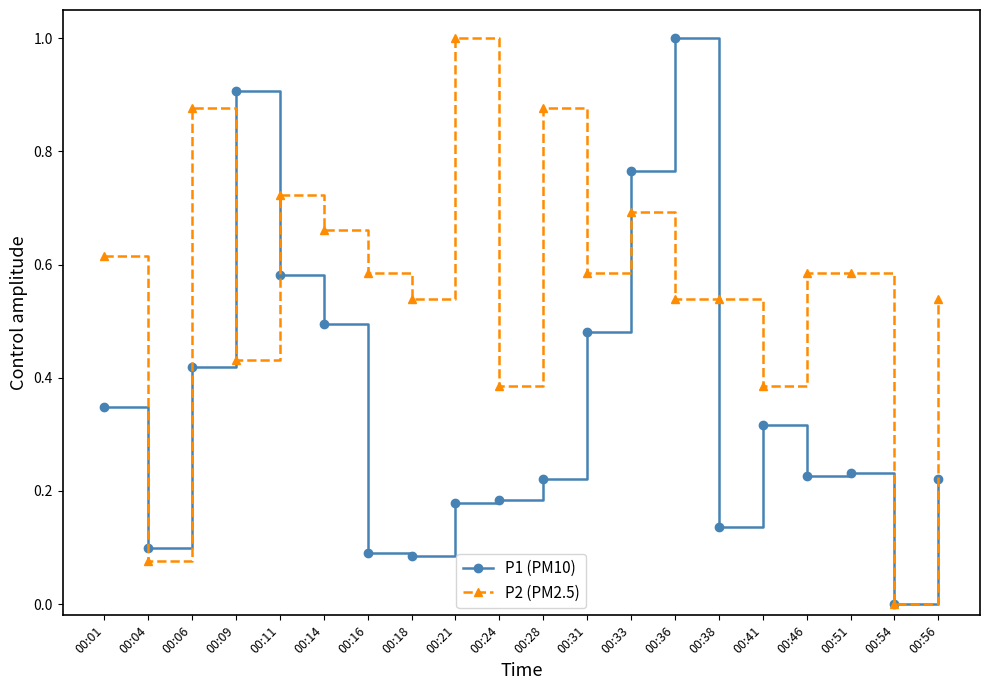

Where do P1 (PM10) and P2 (PM2.5) first cross each other?

00:01 and 00:04